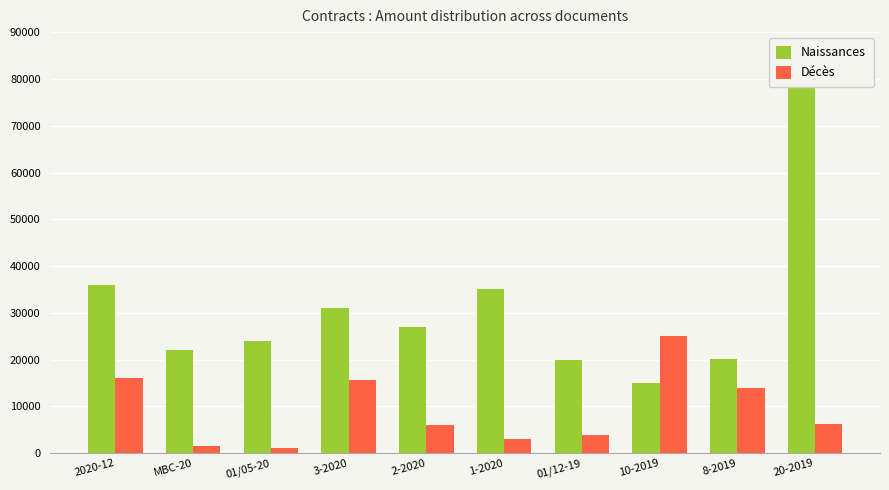

Reading right to left, extract all data points from this chart.

Naissances: 20-2019=80000.0	8-2019=20160.0	10-2019=15000.0	01/12-19=20000.0	1-2020=35000.0	2-2020=27000.0	3-2020=31000.0	01/05-20=24000.0	МВС-20=22000.0	2020-12=36000.0
Décès: 20-2019=6261.4	8-2019=14000.0	10-2019=25000.0	01/12-19=4000.0	1-2020=3000.0	2-2020=6000.0	3-2020=15600.0	01/05-20=1200.0	МВС-20=1500.0	2020-12=16000.0